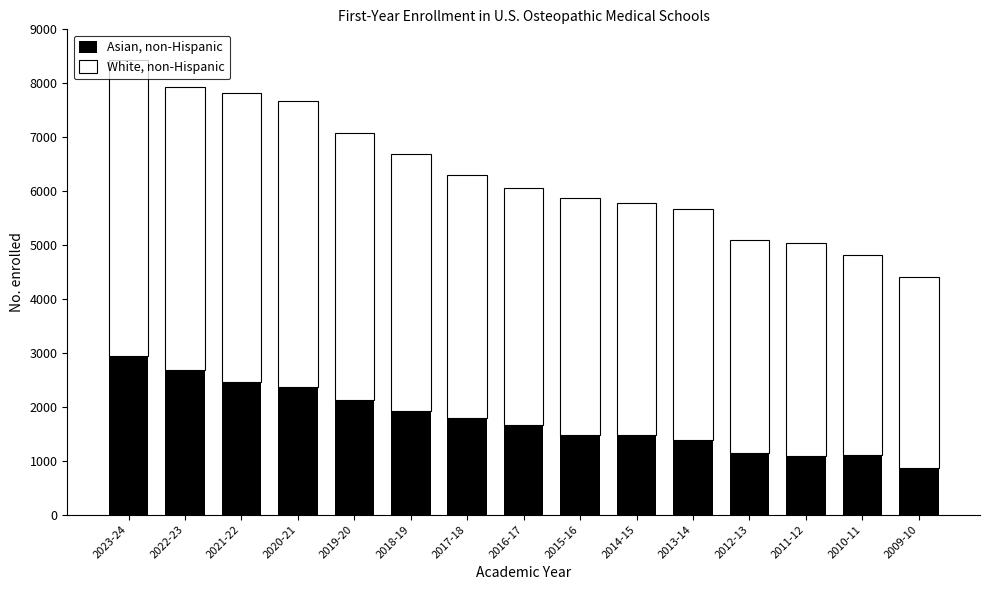

The value of Asian, non-Hispanic at 2009-10 is 859. True or false?

True